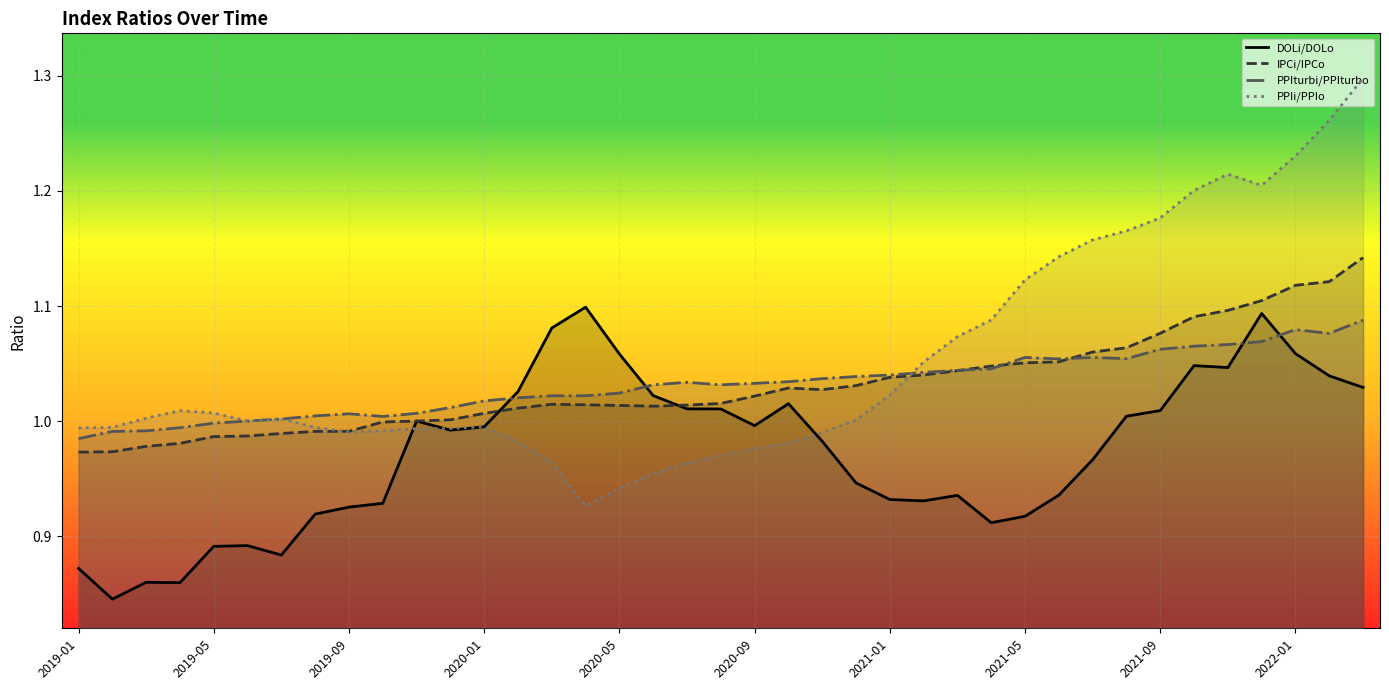

What is the value of the PPIturbi/PPIturbo point at the 22nd from the left?

1.0